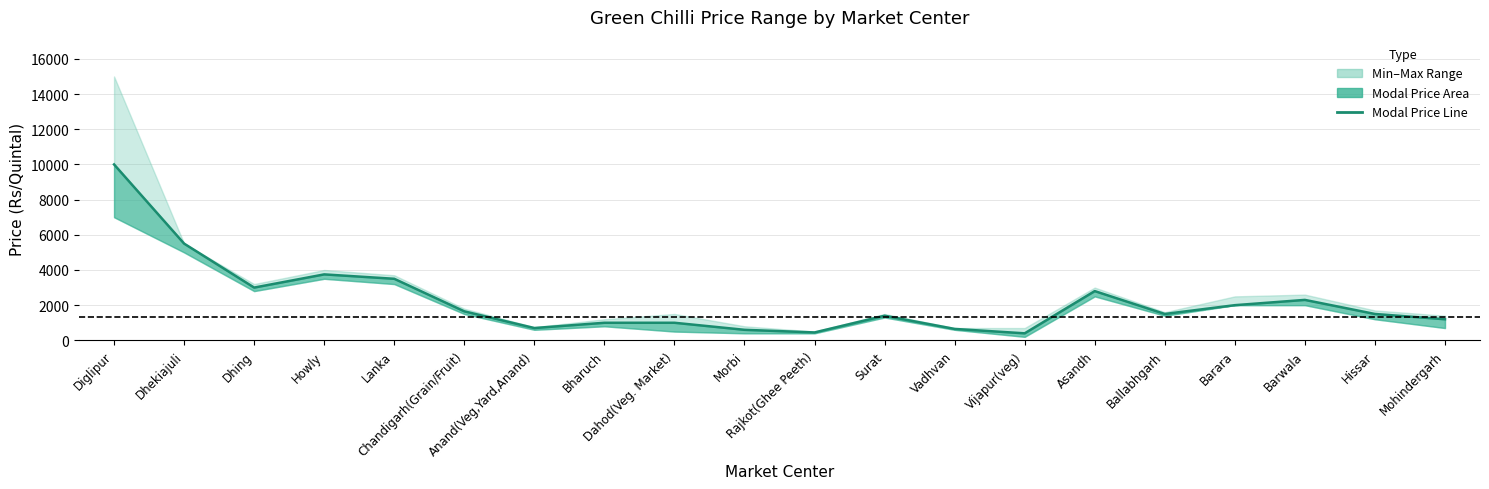

Between Barara and Diglipur, which is larger?

Diglipur